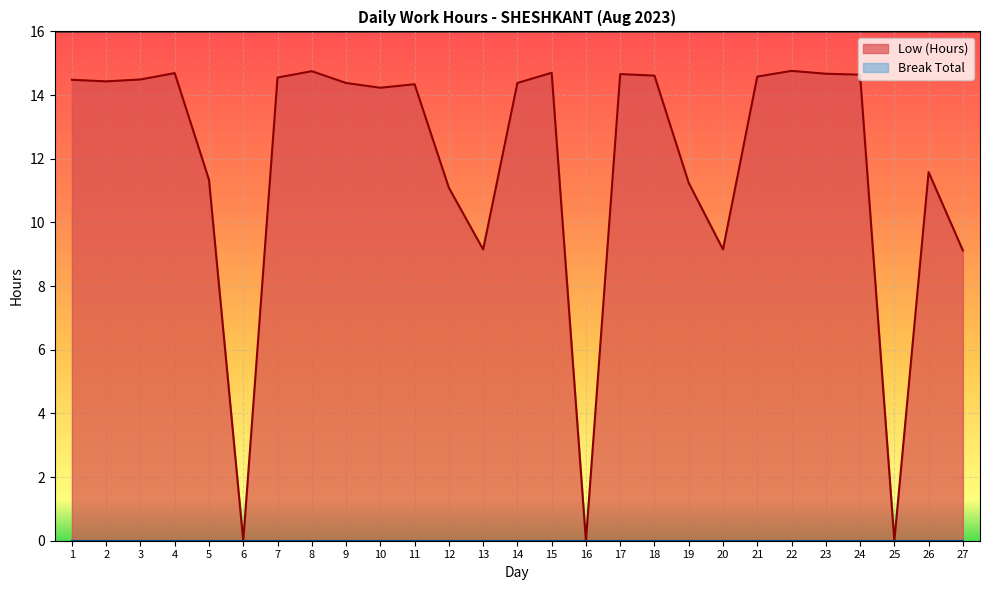

What is the sum of all values?

320.0